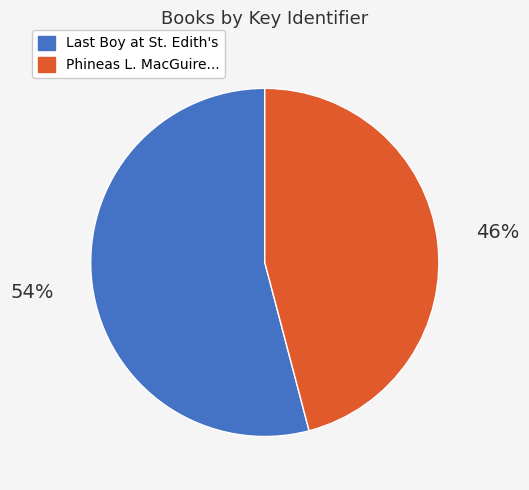

How many segments does this pie chart have?

2